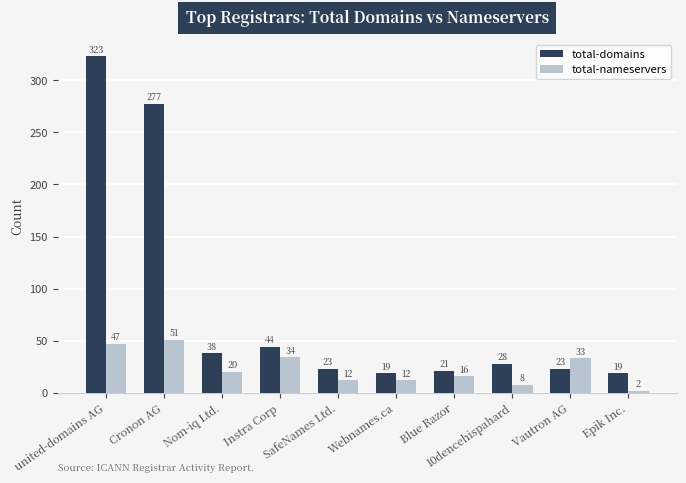

List the series in order of their peak value, highest first.

total-domains, total-nameservers